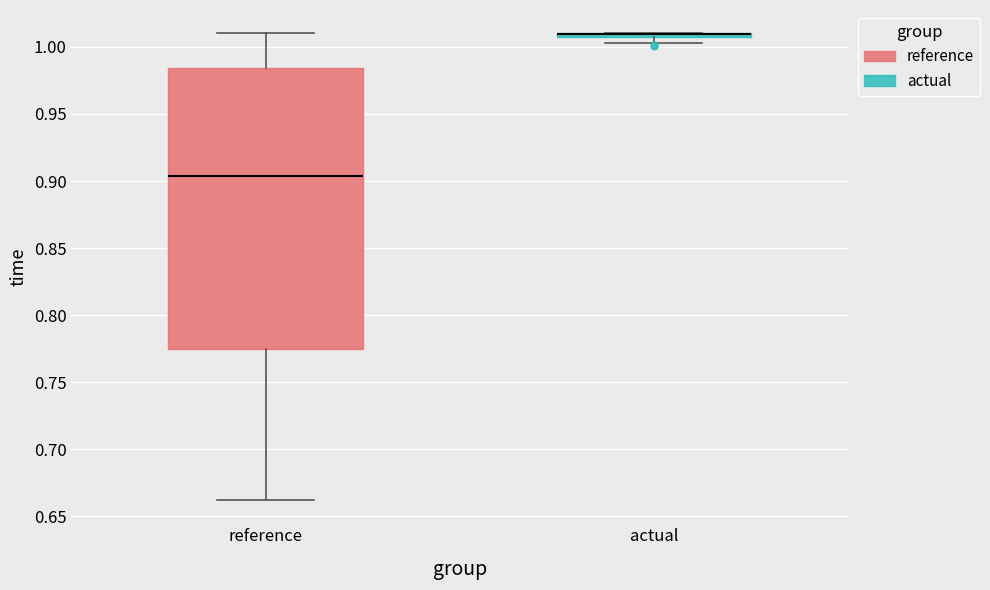

Comparing the boxes themselves (not the whiskers), which one is the tallest?

reference